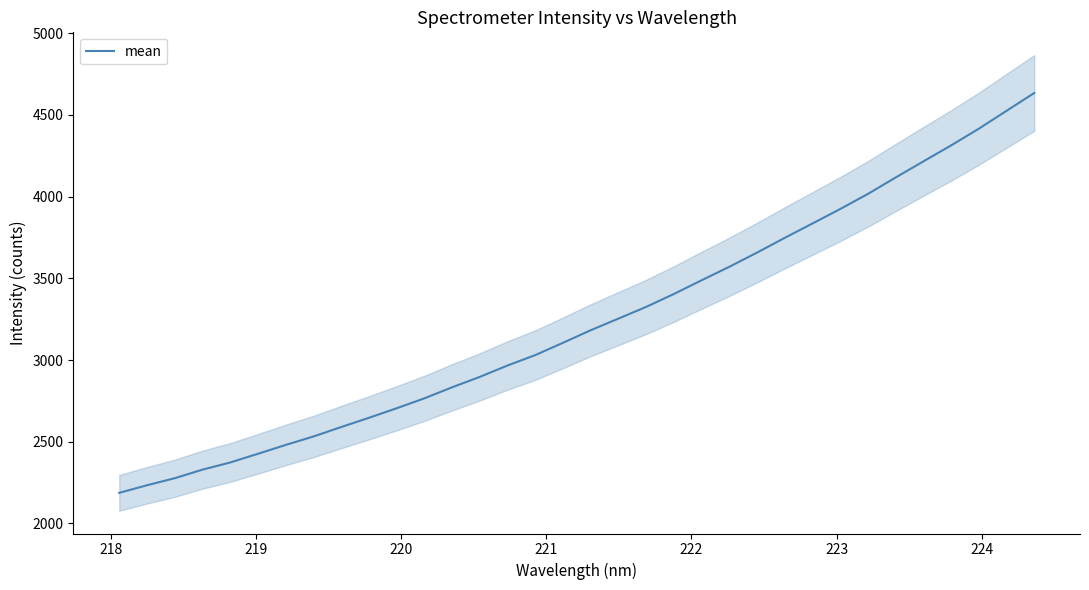

What is the smallest value displayed?

2187.4